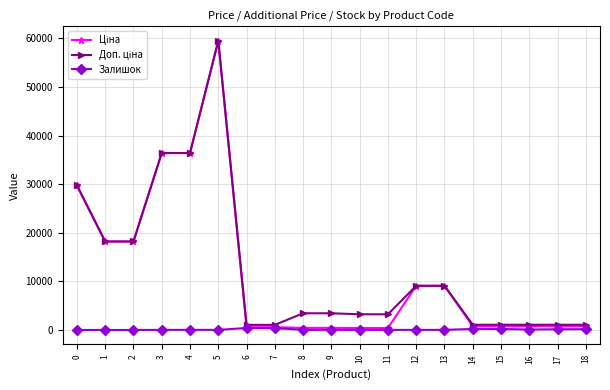

What value does the Залишок series have at 12?

20.0